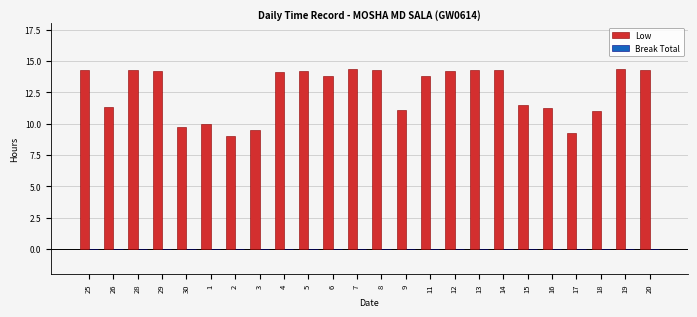

What is the maximum value shown in the chart?

14.4